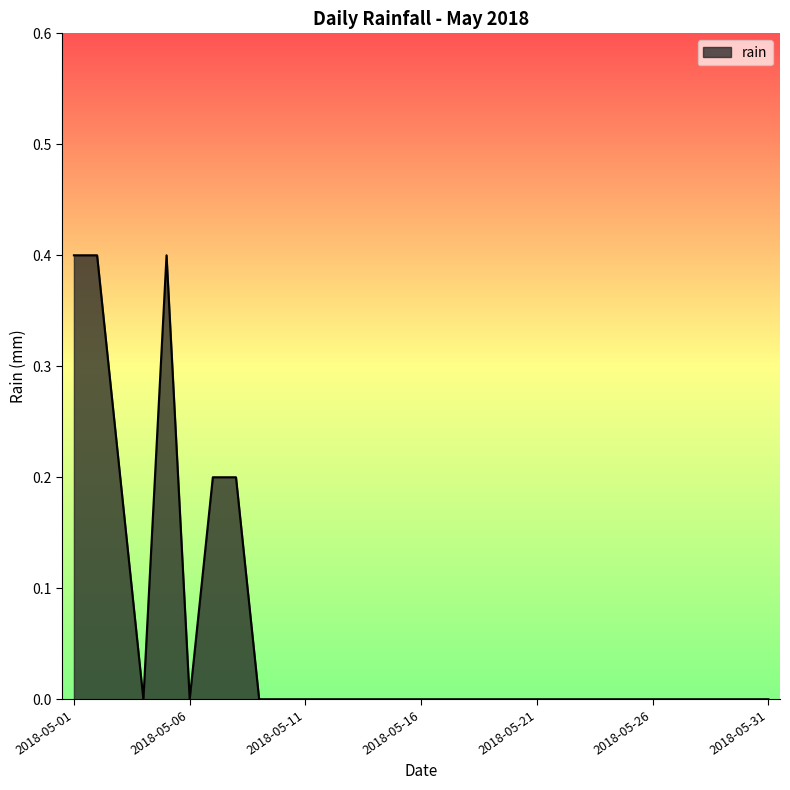

Reading left to right, what are all the values shown in this chart?

0.4	0.4	0.2	0.0	0.4	0.0	0.2	0.2	0.0	0.0	0.0	0.0	0.0	0.0	0.0	0.0	0.0	0.0	0.0	0.0	0.0	0.0	0.0	0.0	0.0	0.0	0.0	0.0	0.0	0.0	0.0